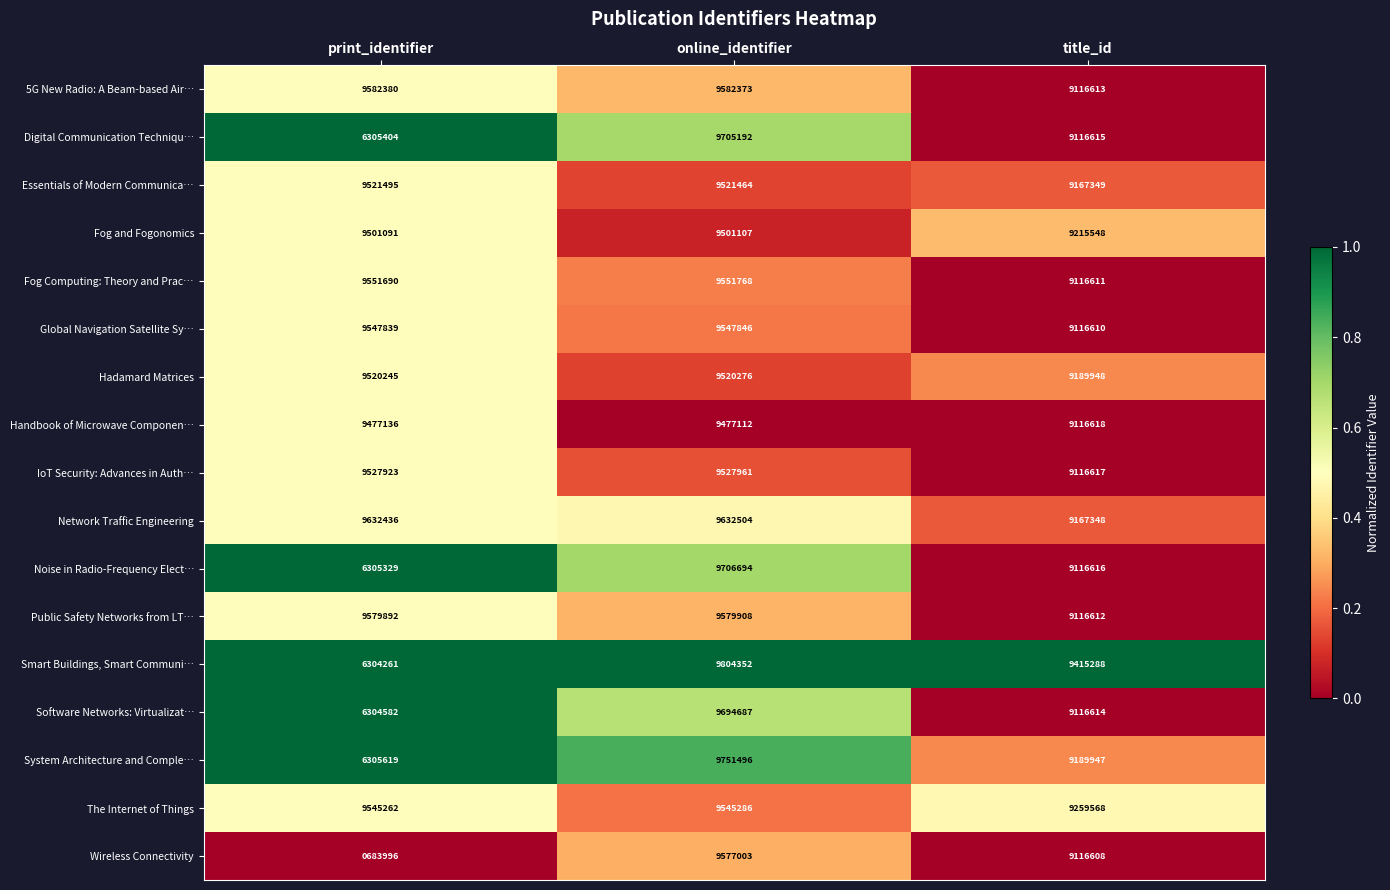

What is the total value across all series at online_identifier?

163227029